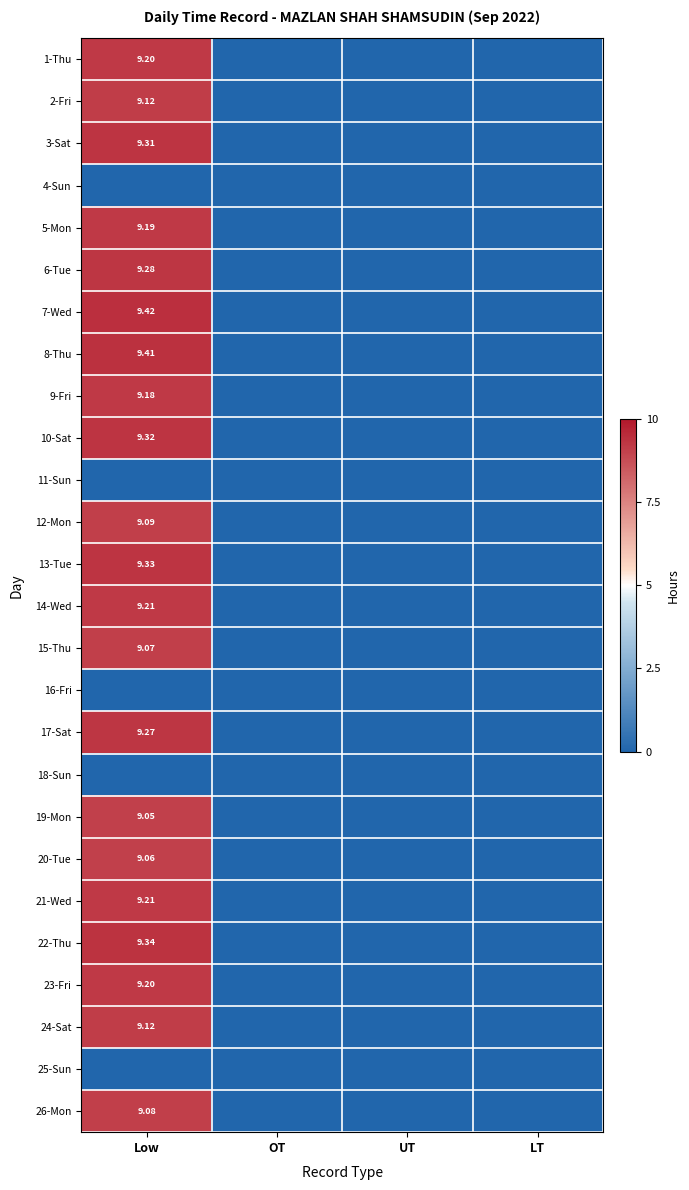

How many distinct data groups are displayed?

26